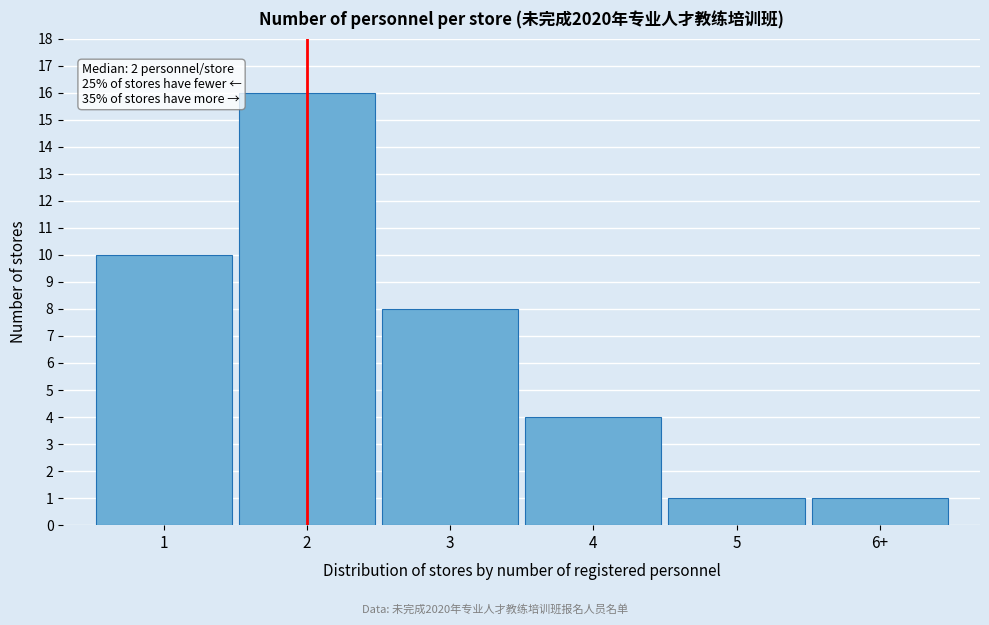

Reading left to right, transcribe all the data shown in this chart.

1=10	2=16	3=8	4=4	5=1	6+=1